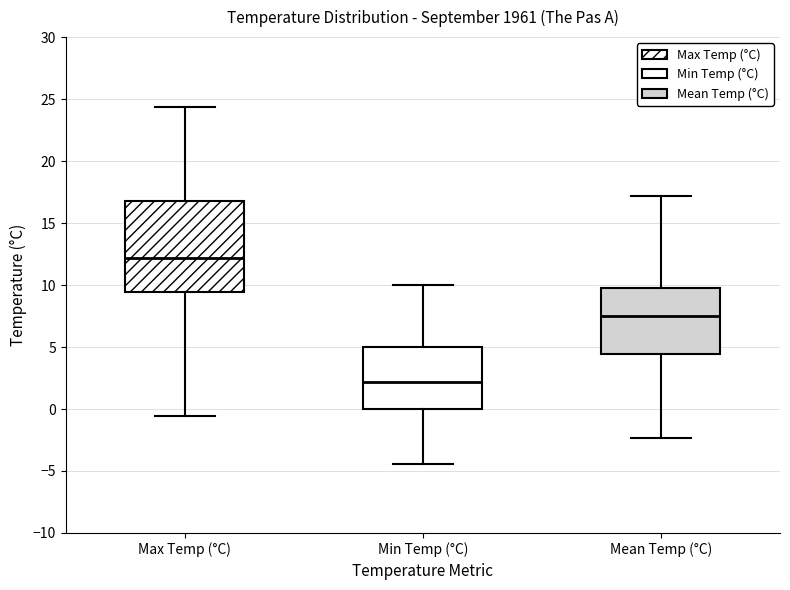

Comparing the boxes themselves (not the whiskers), which one is the tallest?

Max Temp (°C)